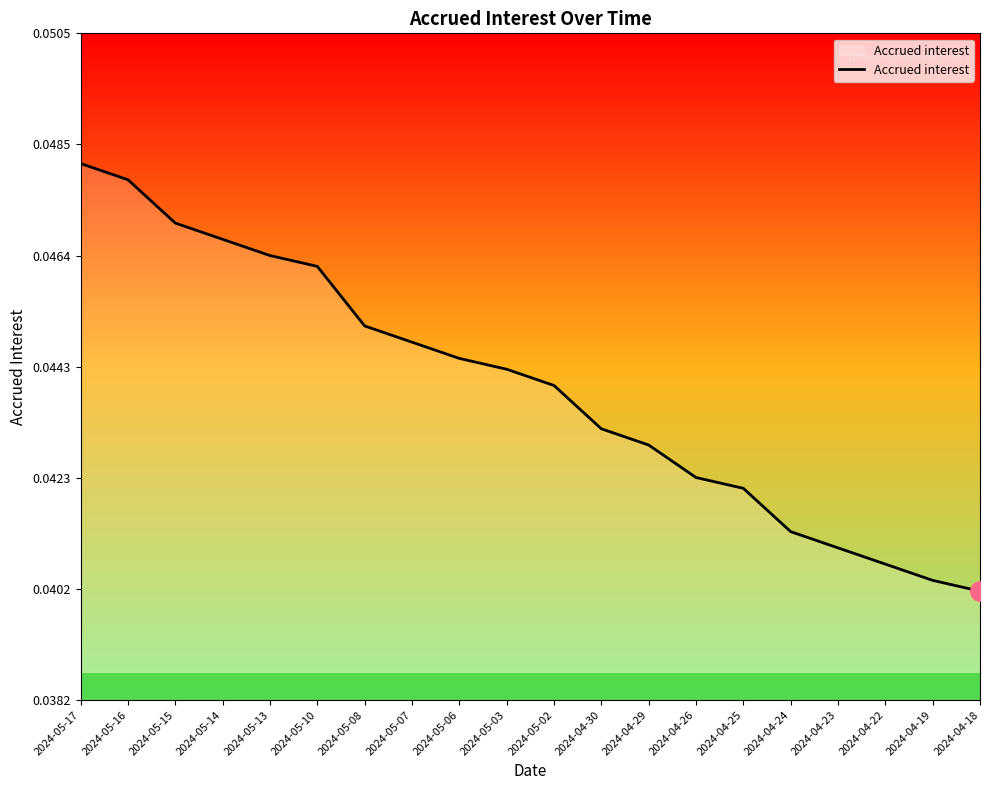

Is this an area chart (filled region under the line)?

No